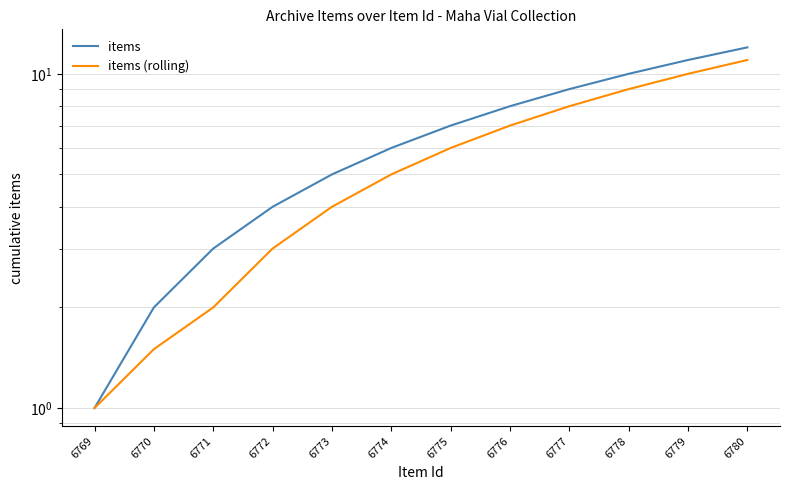

How many lines are shown in the chart?

2